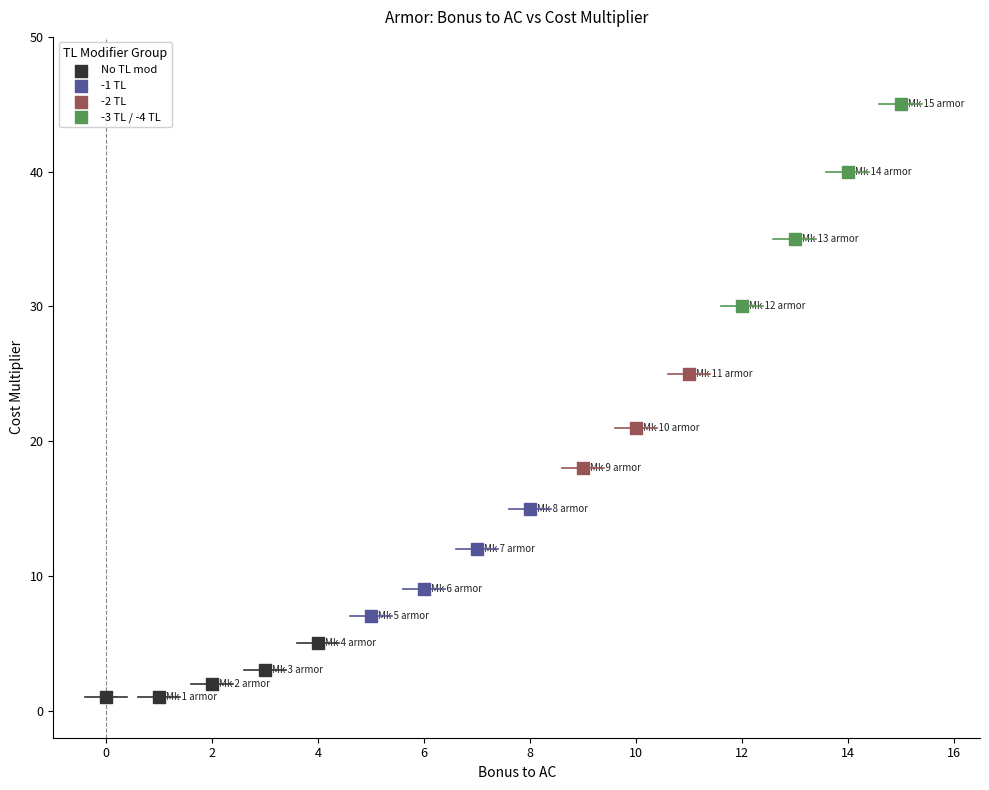

Which series reaches the minimum Y coordinate?

No TL mod